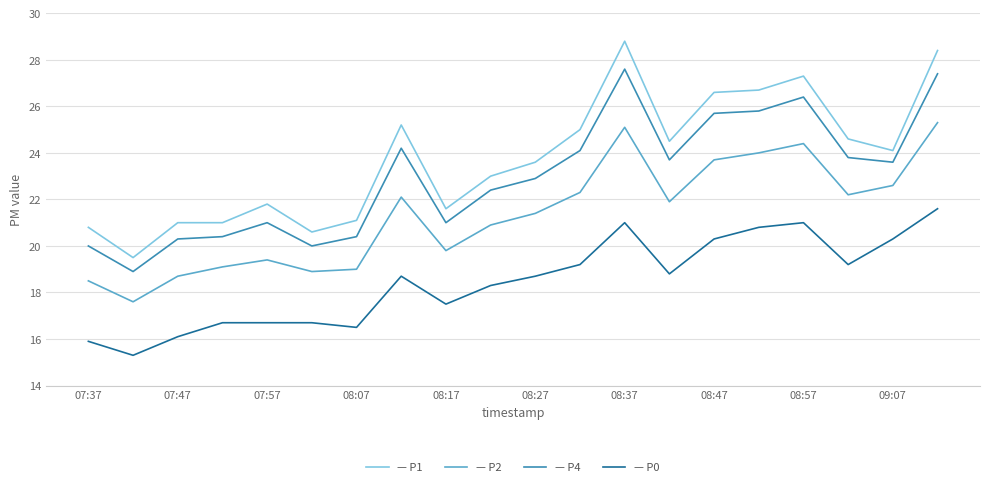

How many categories are shown in the chart?

20